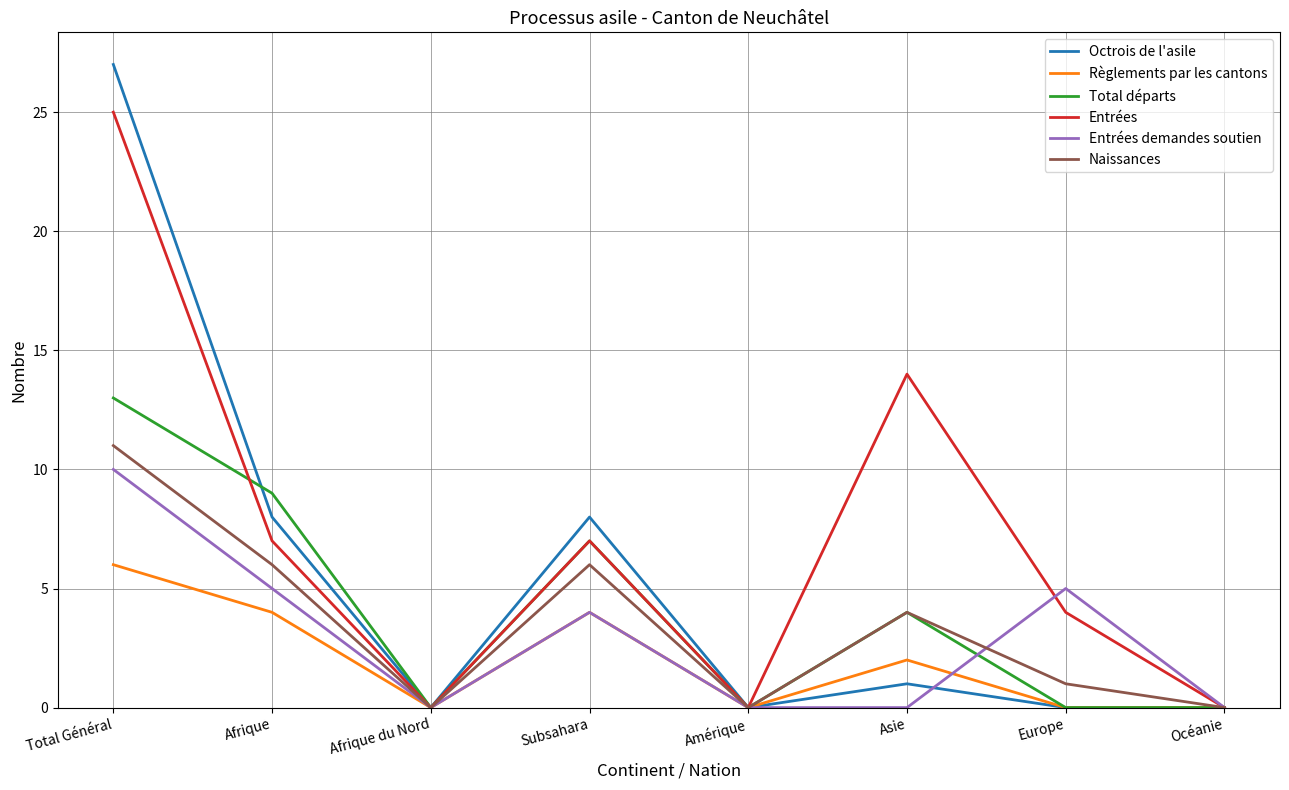

Reading left to right, what are all the values shown in this chart?

Octrois de l'asile: 27	8	0	8	0	1	0	0
Règlements par les cantons: 6	4	0	4	0	2	0	0
Total départs: 13	9	0	7	0	4	0	0
Entrées: 25	7	0	7	0	14	4	0
Entrées demandes soutien: 10	5	0	4	0	0	5	0
Naissances: 11	6	0	6	0	4	1	0